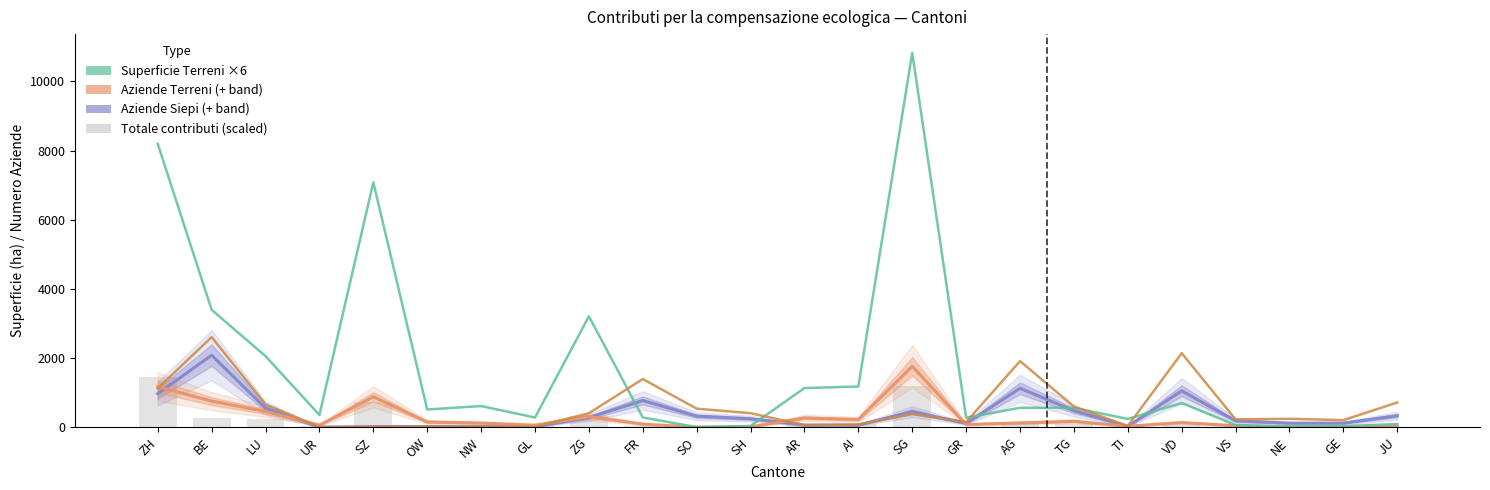

True or false: Totale contributi (scaled) has a value of 51.5 at TI.

False